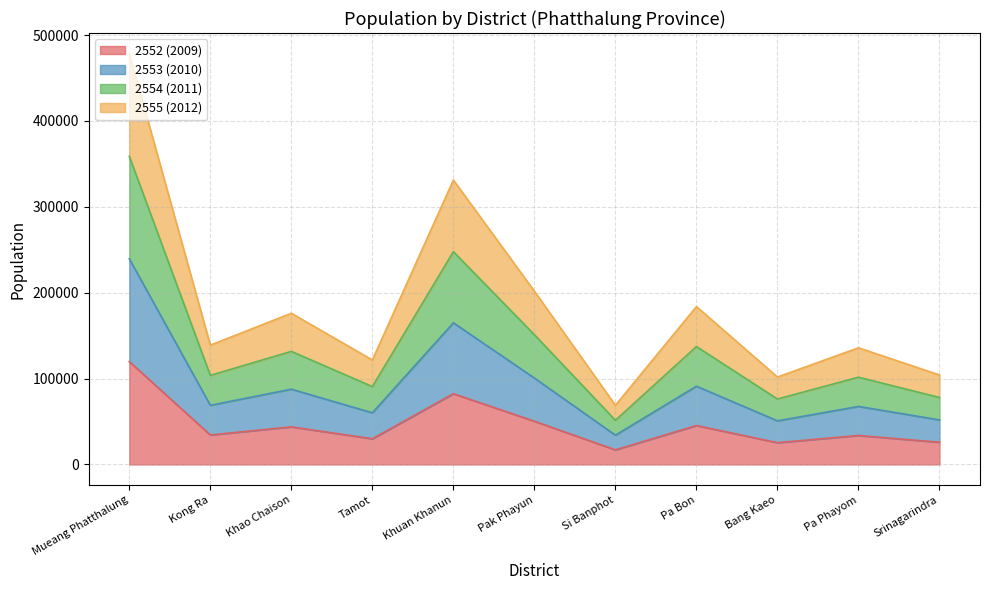

True or false: 2552 (2009) and 2553 (2010) cross at least once.

False